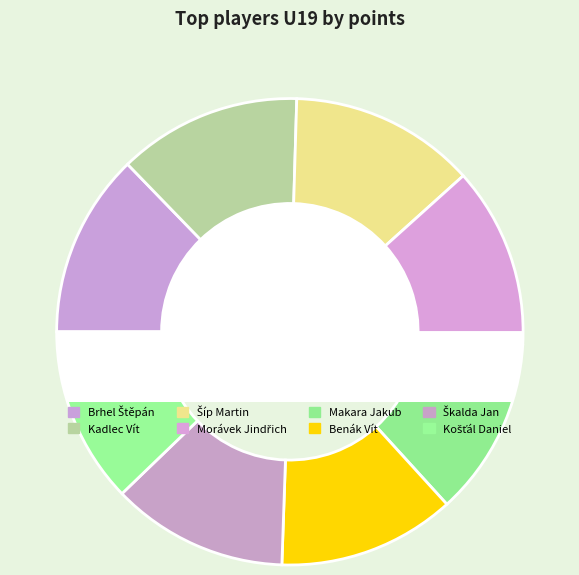

Is there any slice that represents more than half of the pie?

No